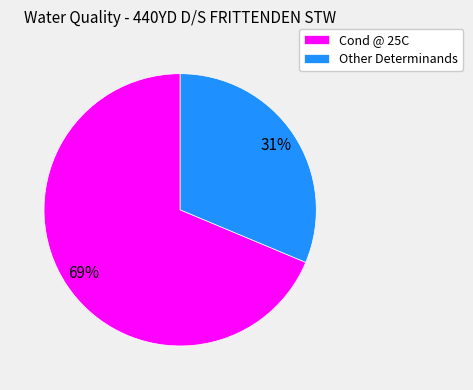

Is the sum of Cond @ 25C and Other Determinands greater than half?

Yes